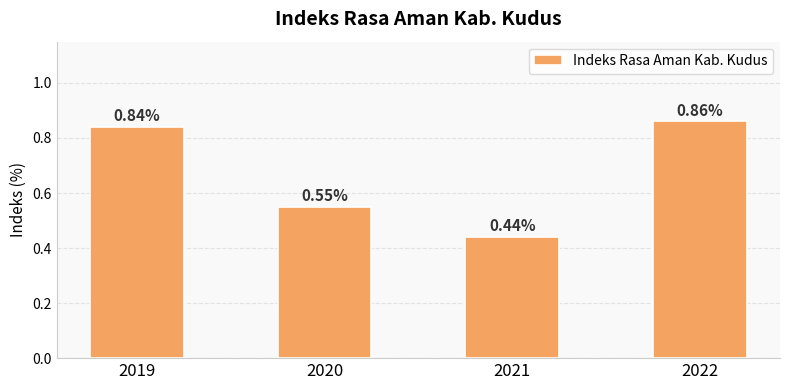

Are the bars horizontal?

No